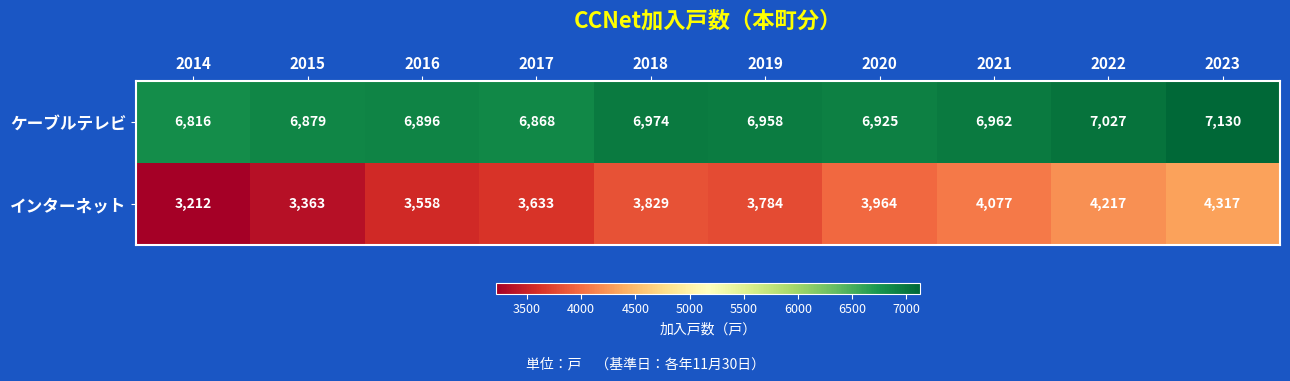

True or false: ケーブルテレビ has a value of 3437 at 2019.

False